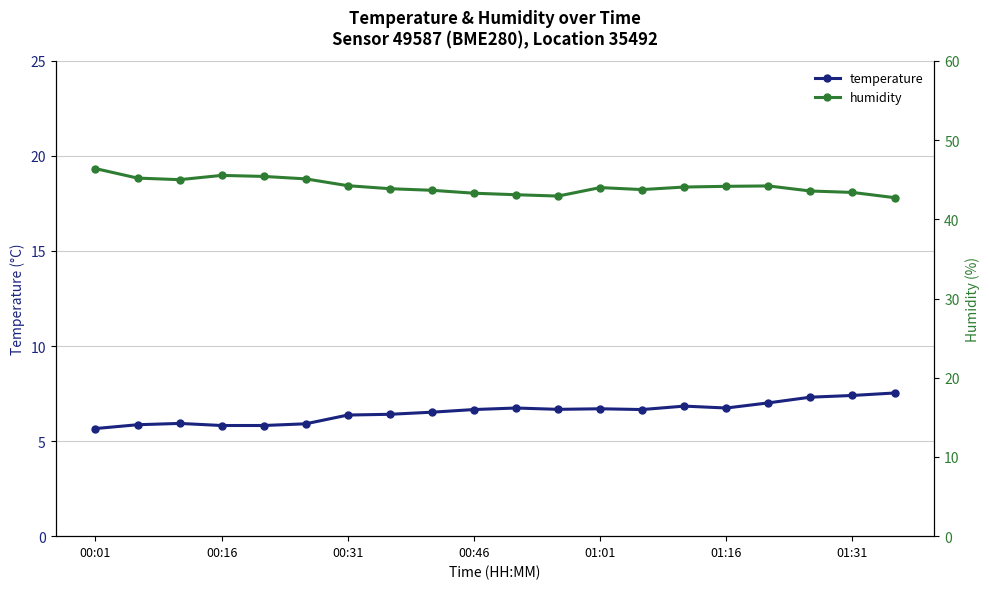

True or false: humidity has more than 1 points higher than both neighbors.

True